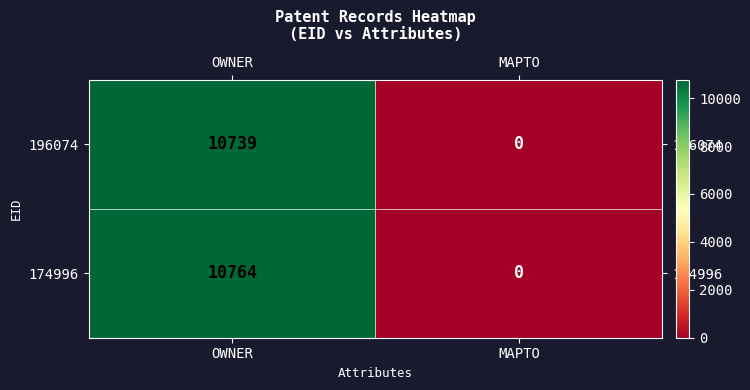

Which label corresponds to the largest value in the chart?

OWNER